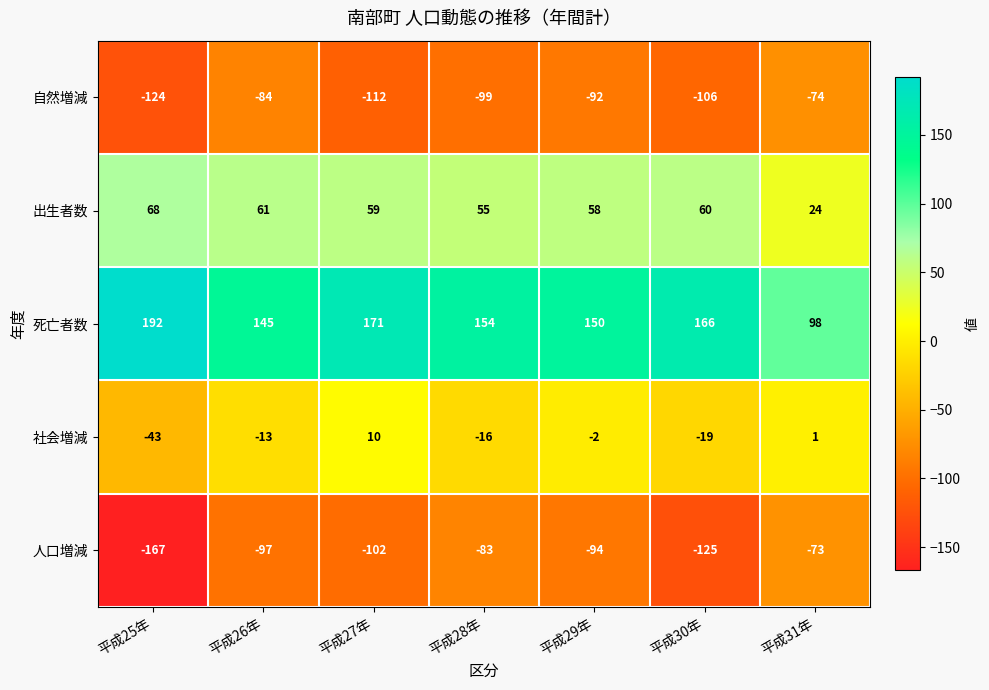

List the series in order of their peak value, highest first.

死亡者数, 出生者数, 社会増減, 人口増減, 自然増減